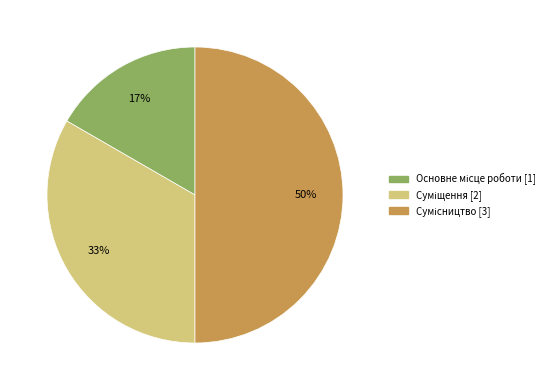

To the nearest percent, what is the difference between the largest and smallest slice percentages?

33%